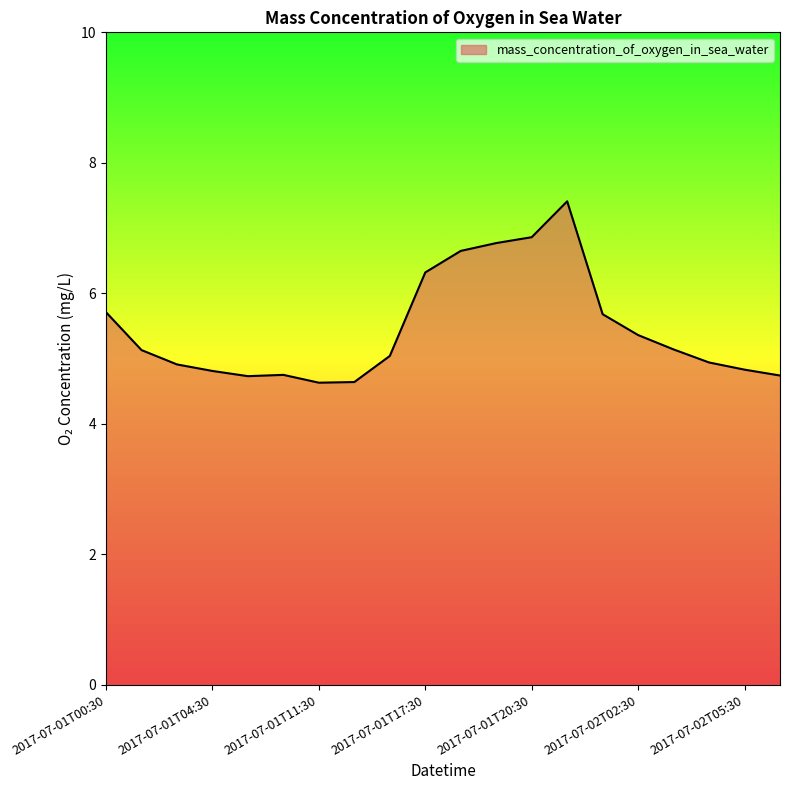

What is the minimum value shown in the chart?

4.6